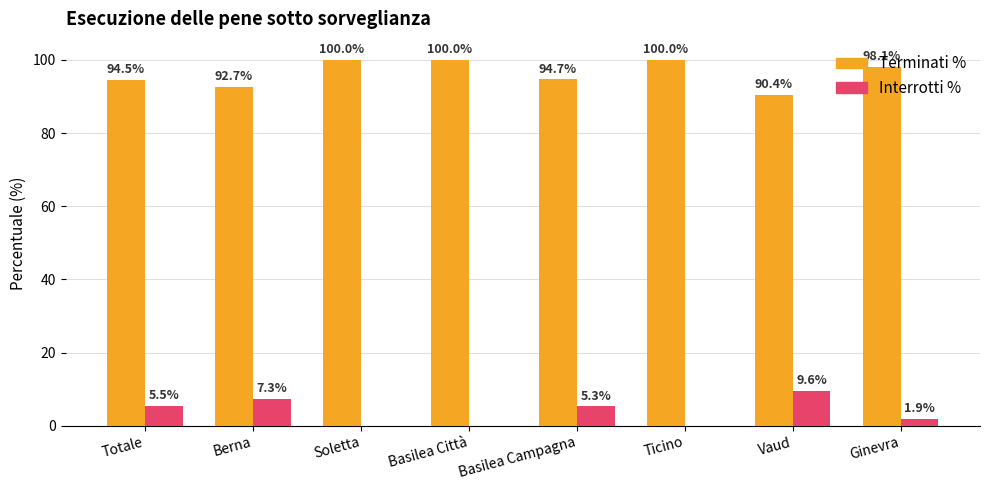

Count the number of data series in this chart.

2